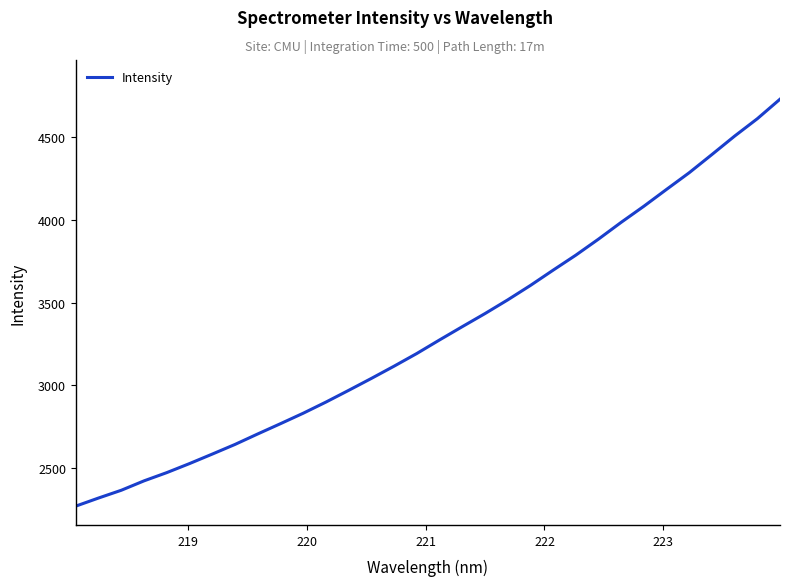

What is the smallest value displayed?

2272.7